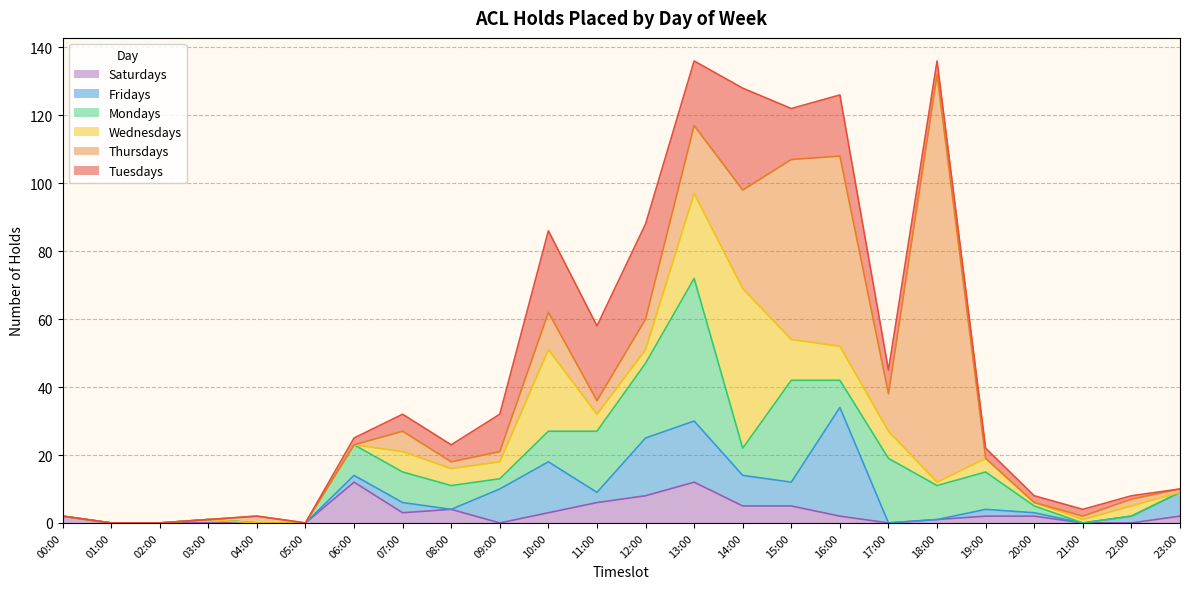

What is the greatest value displayed?

120